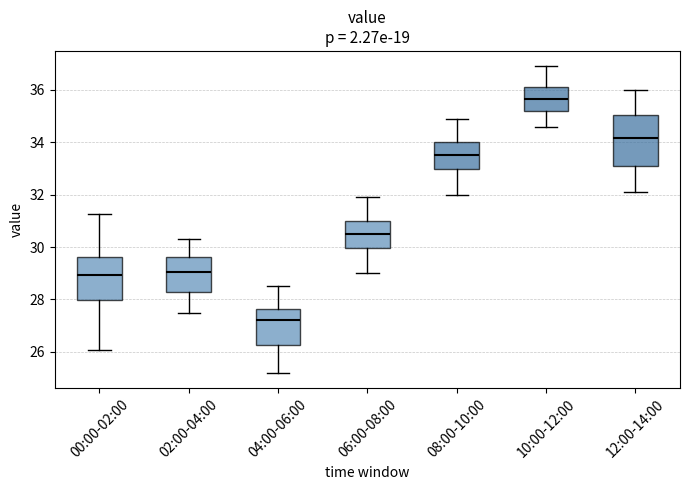

Reading left to right, transcribe this box plot: for each box, give where its median line is, the range the box spans, and where its two whiskers end, as read against the y-axis. The values are not printed on the chart, so give them approximately, as read against the axis.

00:00-02:00: median 29.0, box 28.0 to 29.6, whiskers 26.0 to 31.2
02:00-04:00: median 29.0, box 28.2 to 29.6, whiskers 27.6 to 30.4
04:00-06:00: median 27.2, box 26.2 to 27.6, whiskers 25.2 to 28.6
06:00-08:00: median 30.6, box 30.0 to 31.0, whiskers 29.0 to 32.0
08:00-10:00: median 33.6, box 33.0 to 34.0, whiskers 32.0 to 35.0
10:00-12:00: median 35.6, box 35.2 to 36.2, whiskers 34.6 to 37.0
12:00-14:00: median 34.2, box 33.0 to 35.0, whiskers 32.2 to 36.0